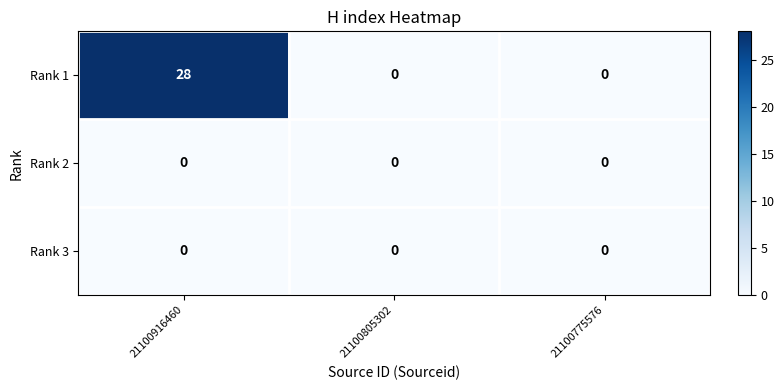

Reading left to right, what are all the values shown in this chart?

Rank 1: 28	0	0
Rank 2: 0	0	0
Rank 3: 0	0	0